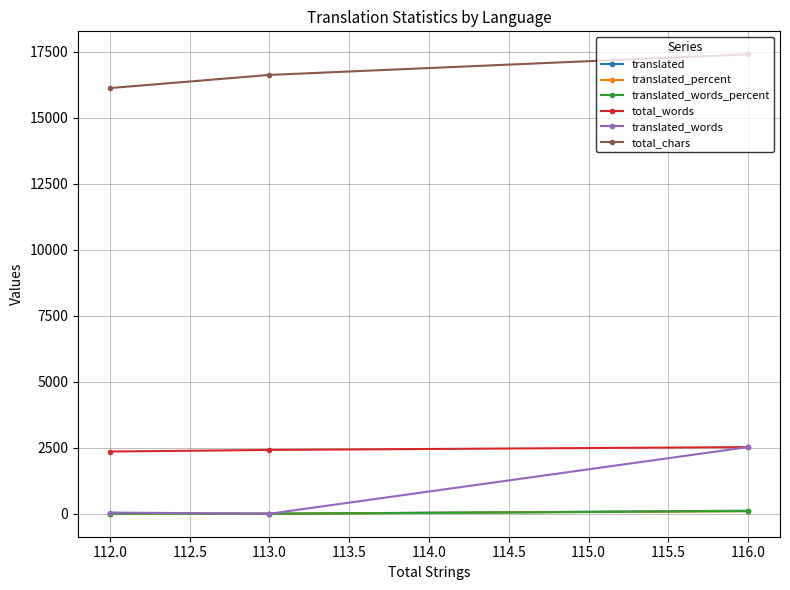

What is the spread (max minus min) of values at 112.0?

16127.1